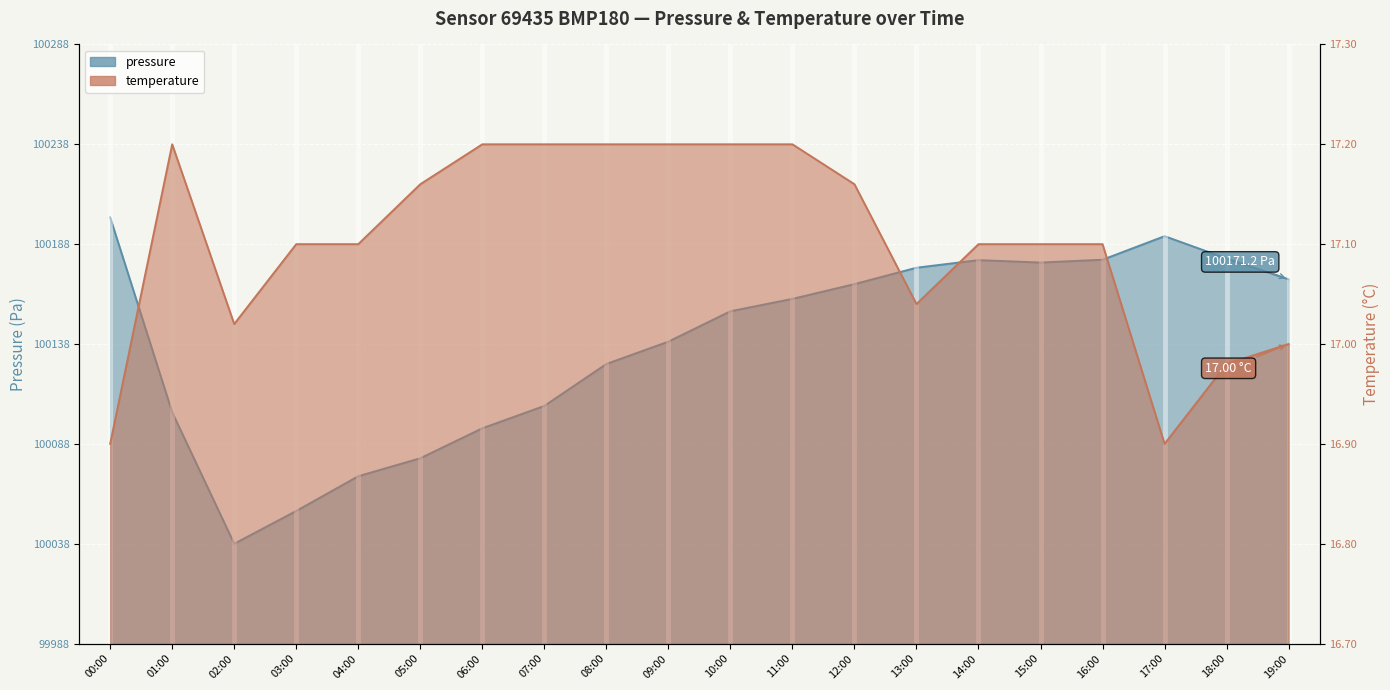

Read the pressure value at 03:00.

66.4